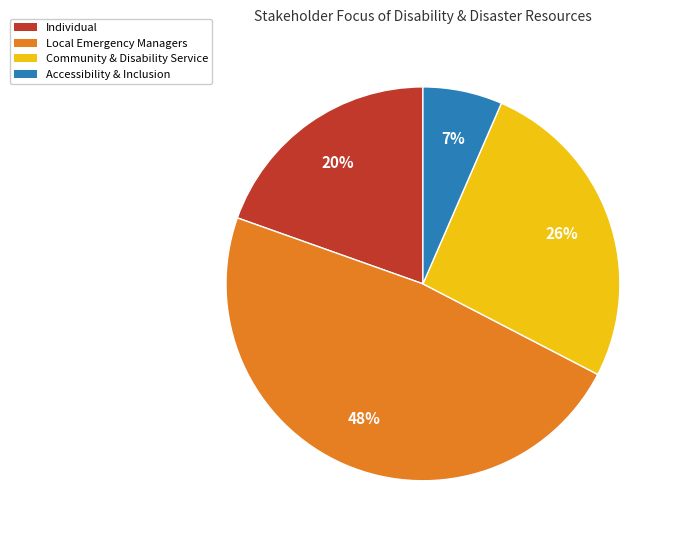

Is there any slice that represents more than half of the pie?

No